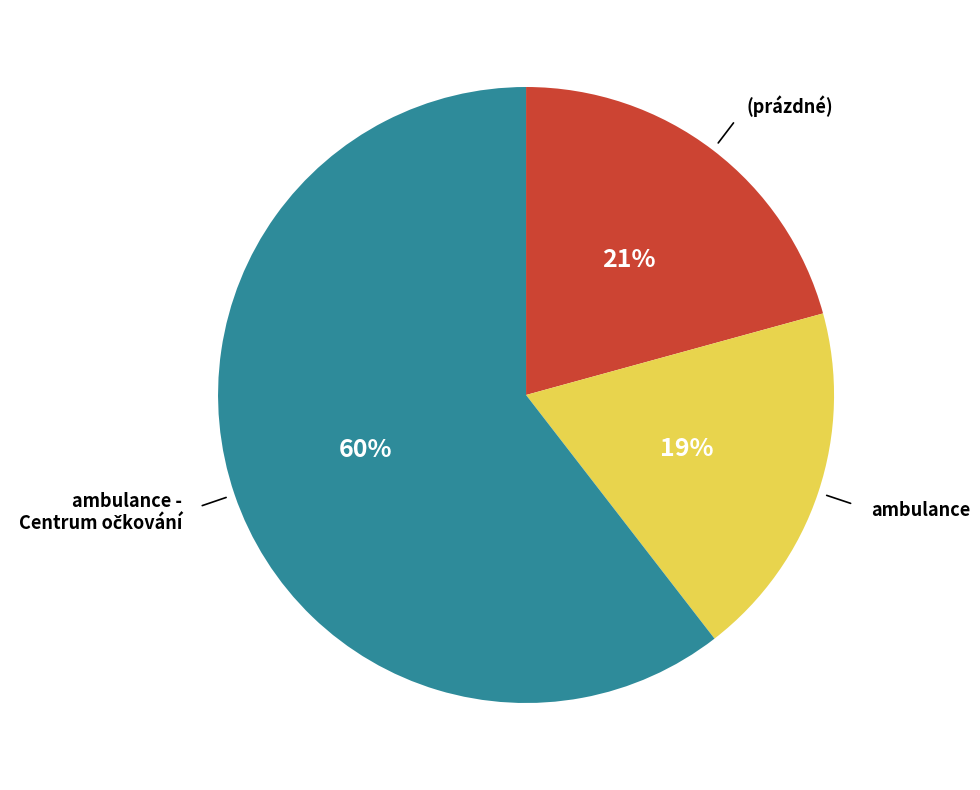

To the nearest percent, what percentage of the pie is ambulance?

19%